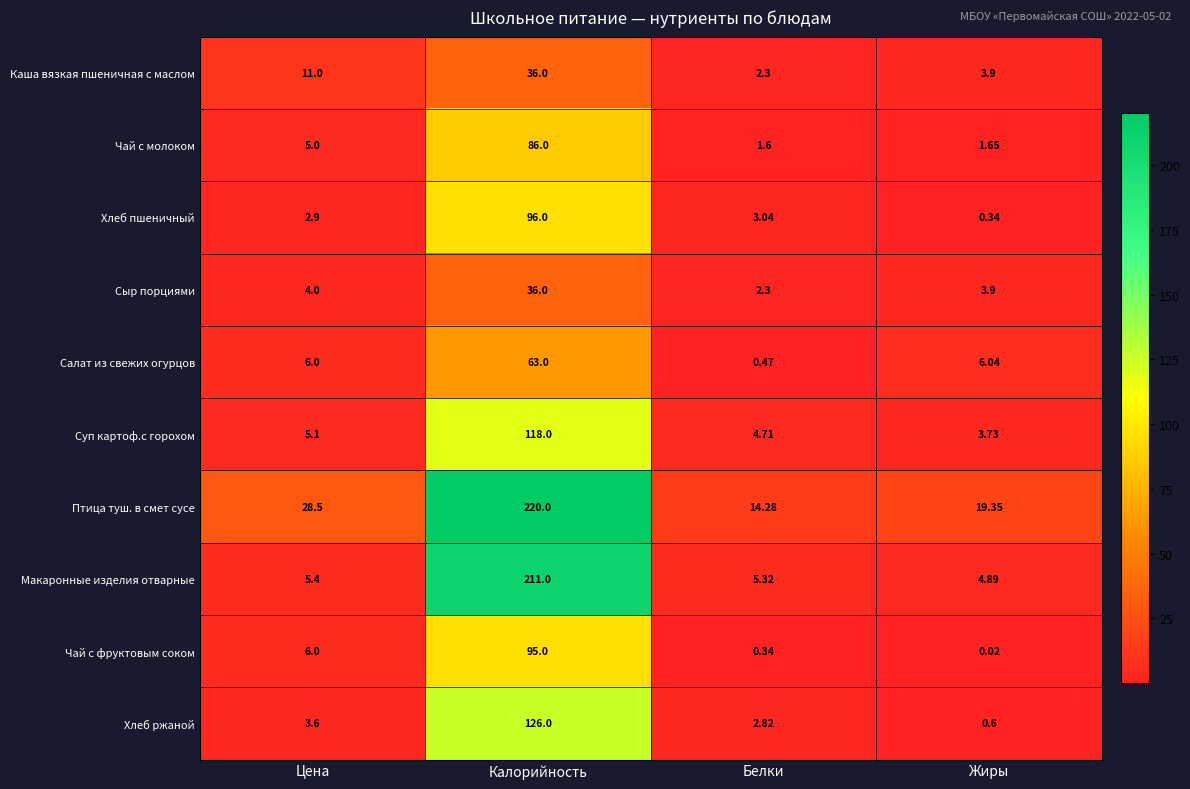

What is the spread (max minus min) of values at Жиры?

19.3